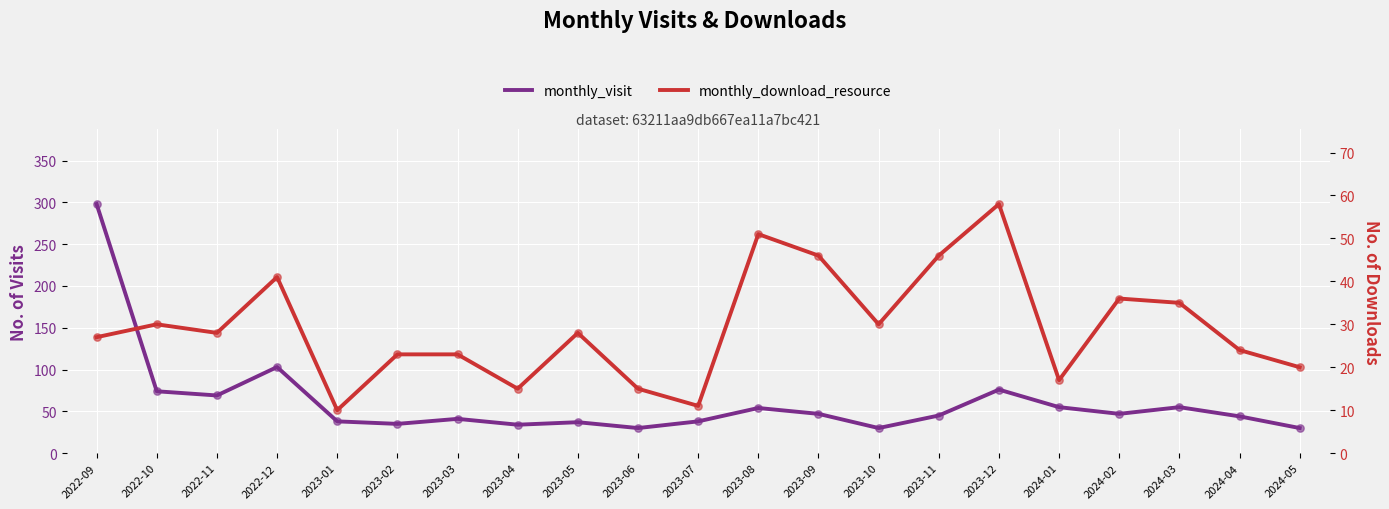

At how many categories does at least one series exceed 255?

1